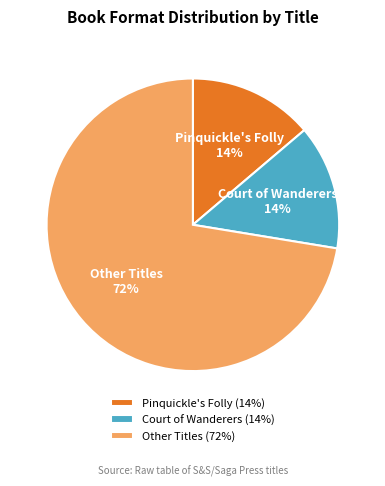

Does any single category account for the majority?

Yes